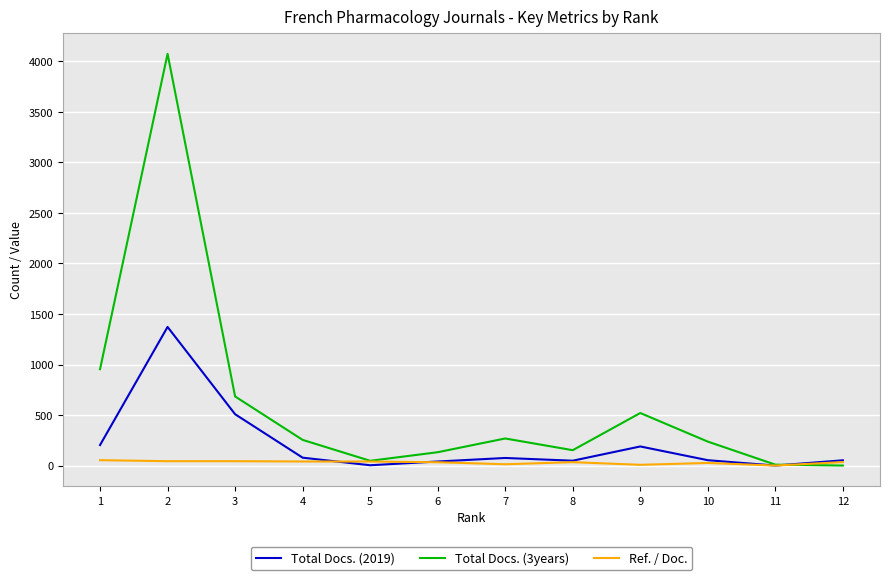

Rank the series by their maximum value, from highest to lowest.

Total Docs. (3years), Total Docs. (2019), Ref. / Doc.